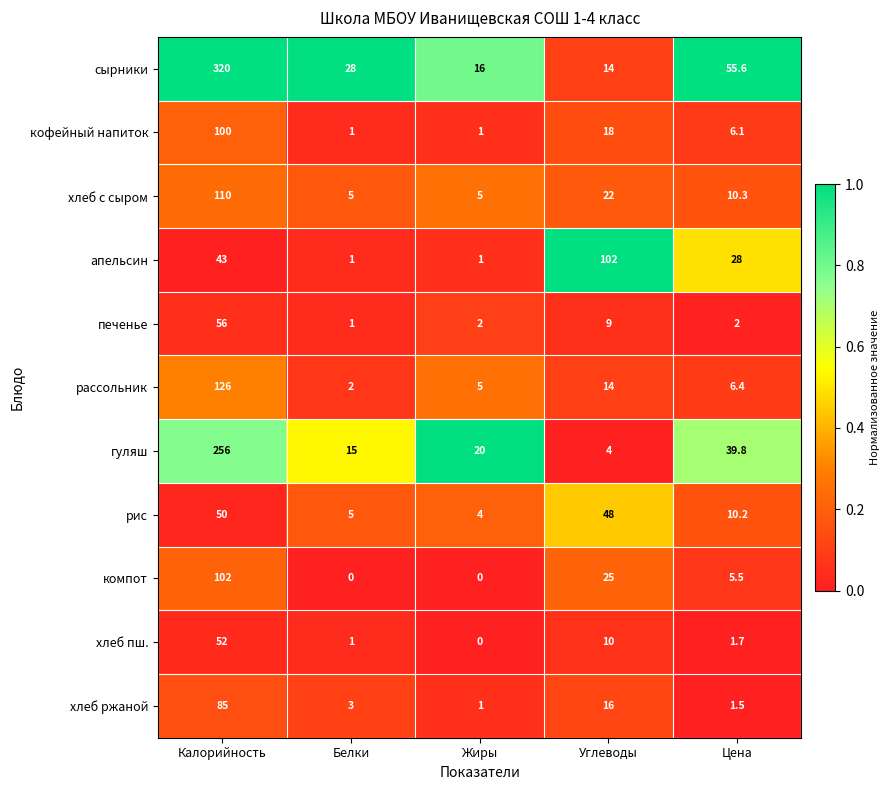

At which label does сырники first exceed 28?

Калорийность